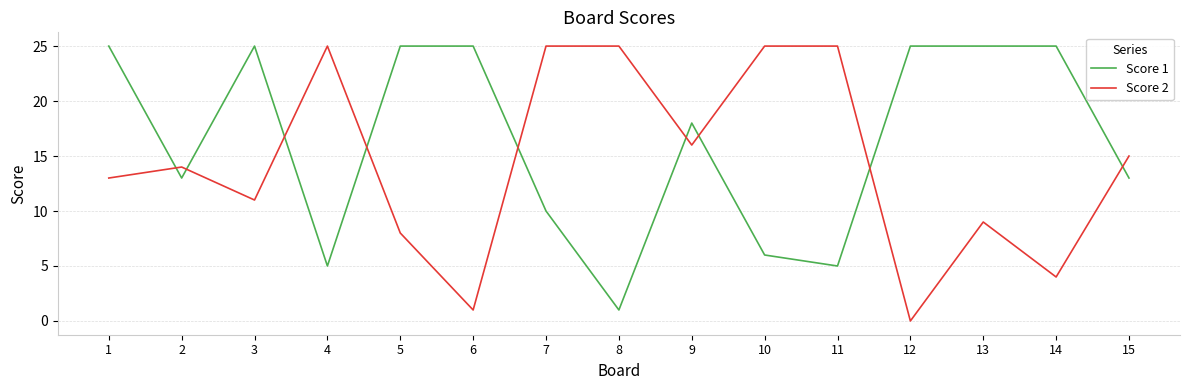

How many values in Score 2 are above zero?

14